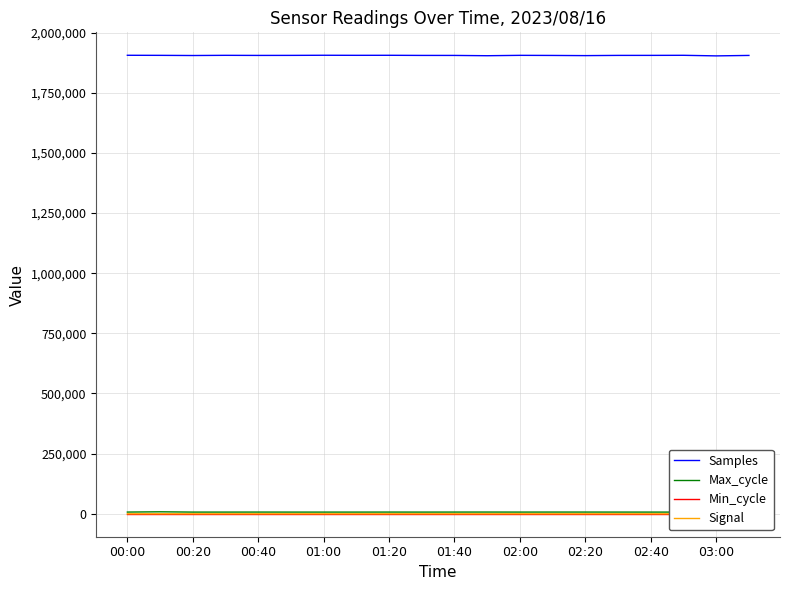

How many categories are shown in the chart?

20